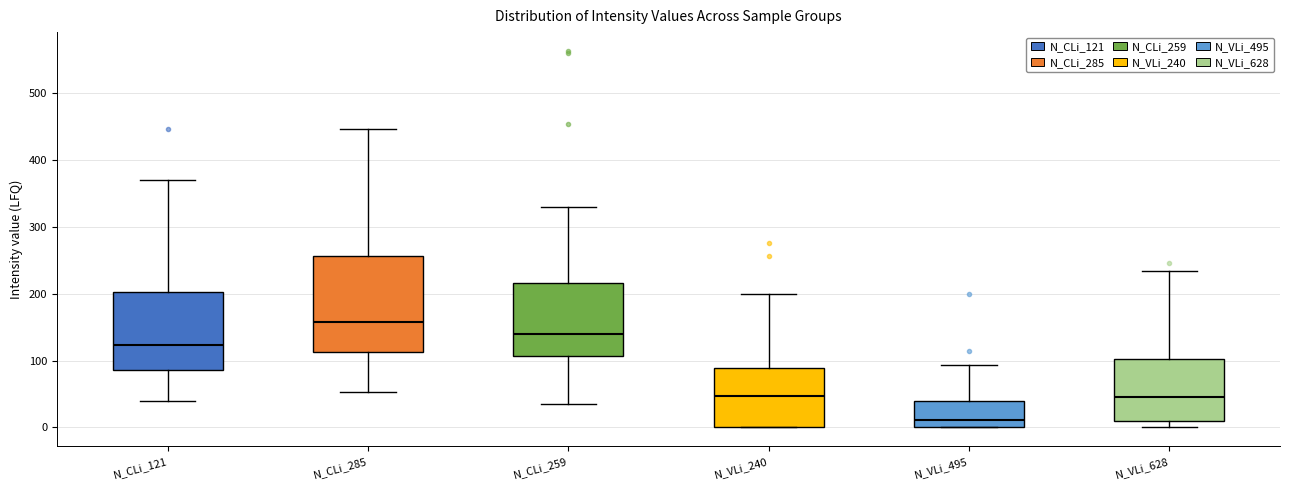

Reading left to right, read every box against the y-axis: the position of its median line, the range the box covers, and the ends of its whiskers. The values are not printed on the chart, so give them approximately, as read against the axis.

N_CLi_121: median 120, box 90 to 200, whiskers 40 to 370
N_CLi_285: median 160, box 110 to 260, whiskers 50 to 450
N_CLi_259: median 140, box 110 to 220, whiskers 40 to 330
N_VLi_240: median 50, box 0 to 90, whiskers 0 to 200
N_VLi_495: median 10, box 0 to 40, whiskers 0 to 90
N_VLi_628: median 50, box 10 to 100, whiskers 0 to 230